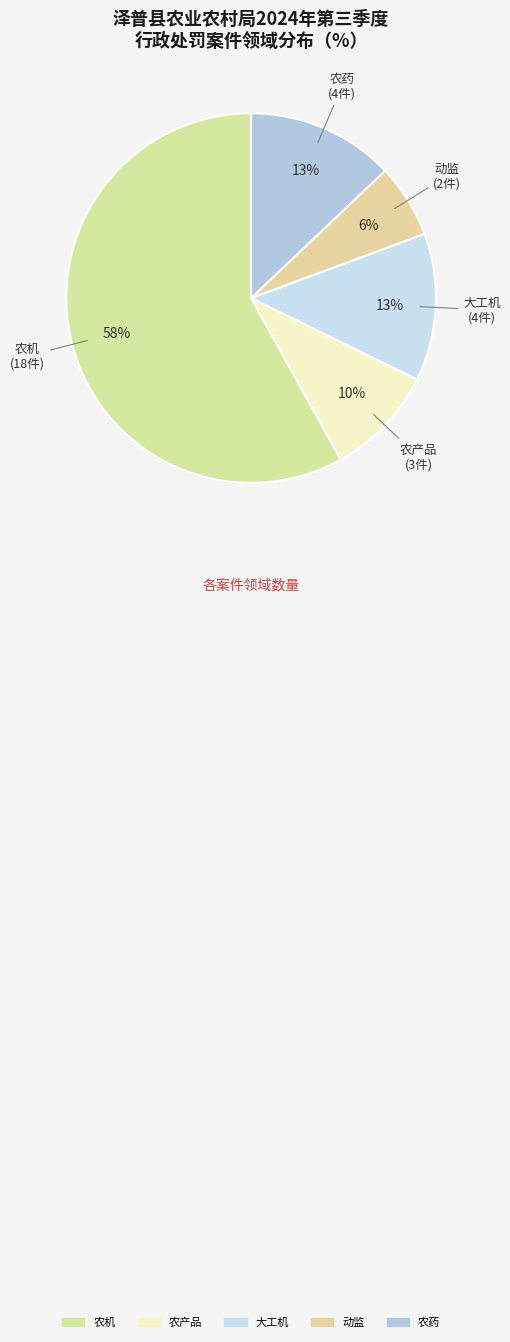

Is 农机 the majority of the pie?

Yes